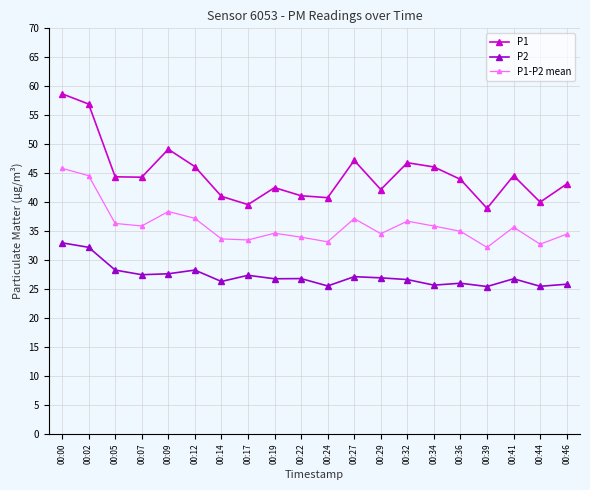

How many lines are shown in the chart?

3